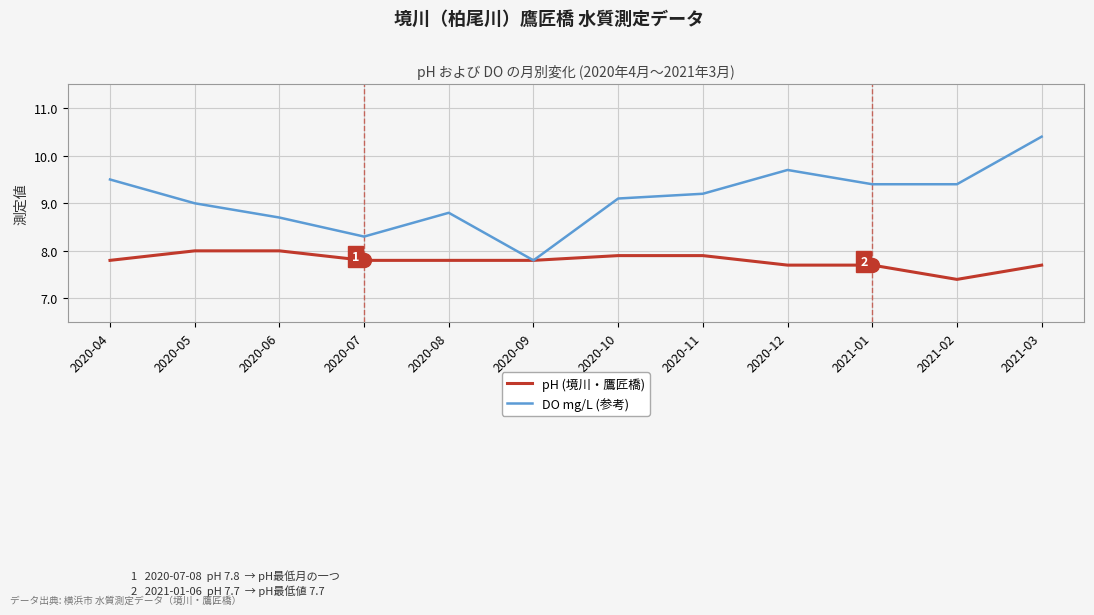

What is the highest value of the pH (境川・鷹匠橋) series?

8.0